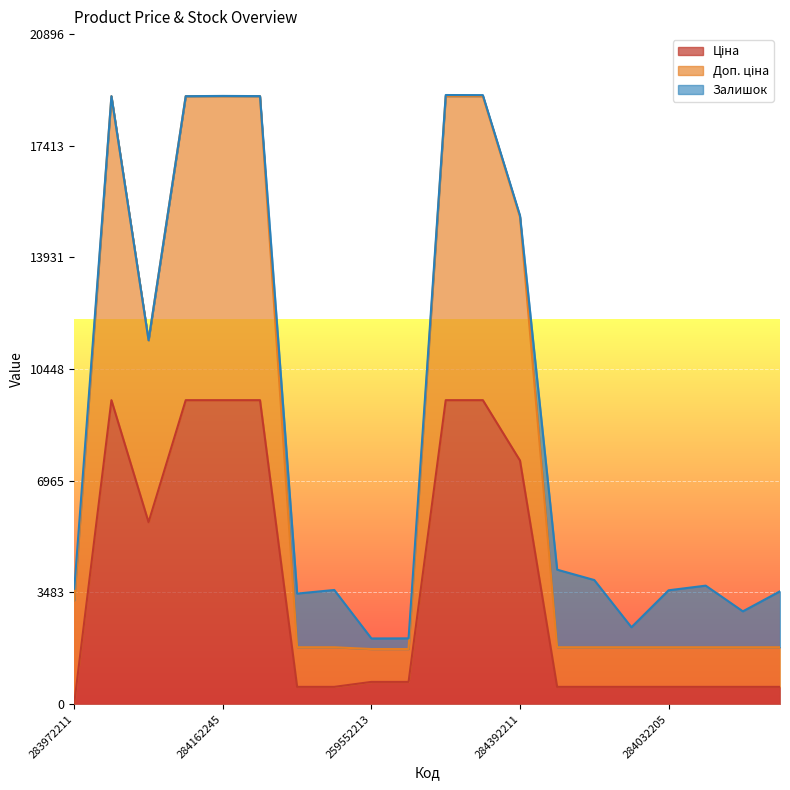

True or false: Ціна and Доп. ціна cross at least once.

False